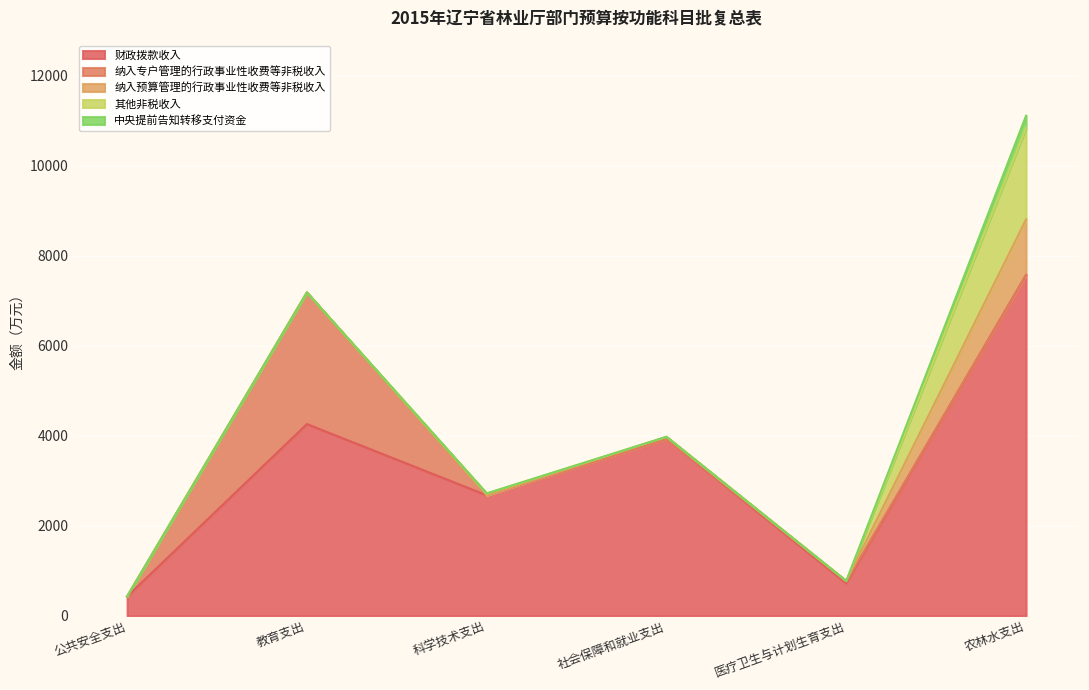

Which series has the largest total across all categories?

财政拨款收入